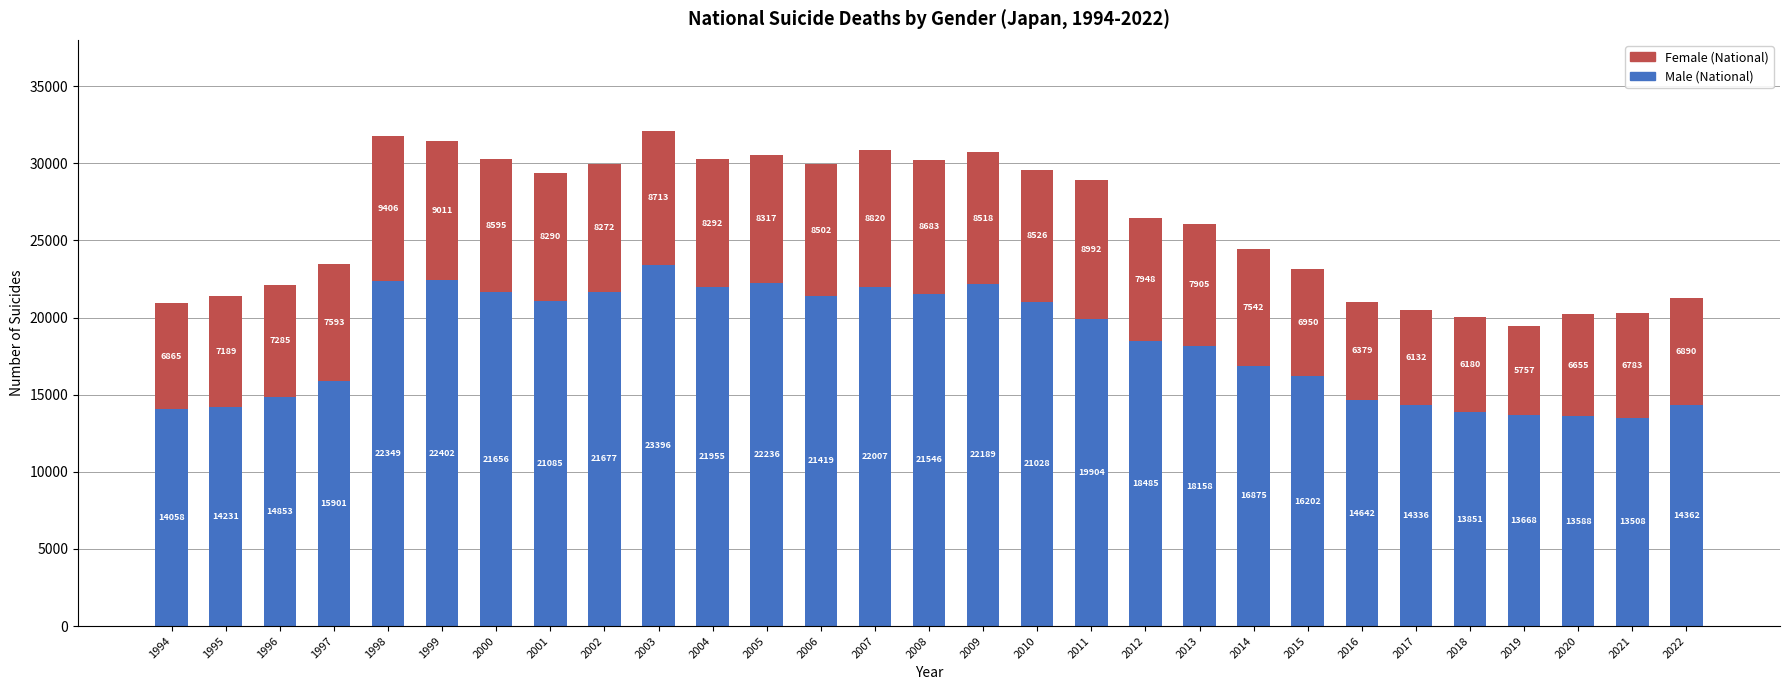

Is it true that Male (National) equals 19904 at 2011?

True